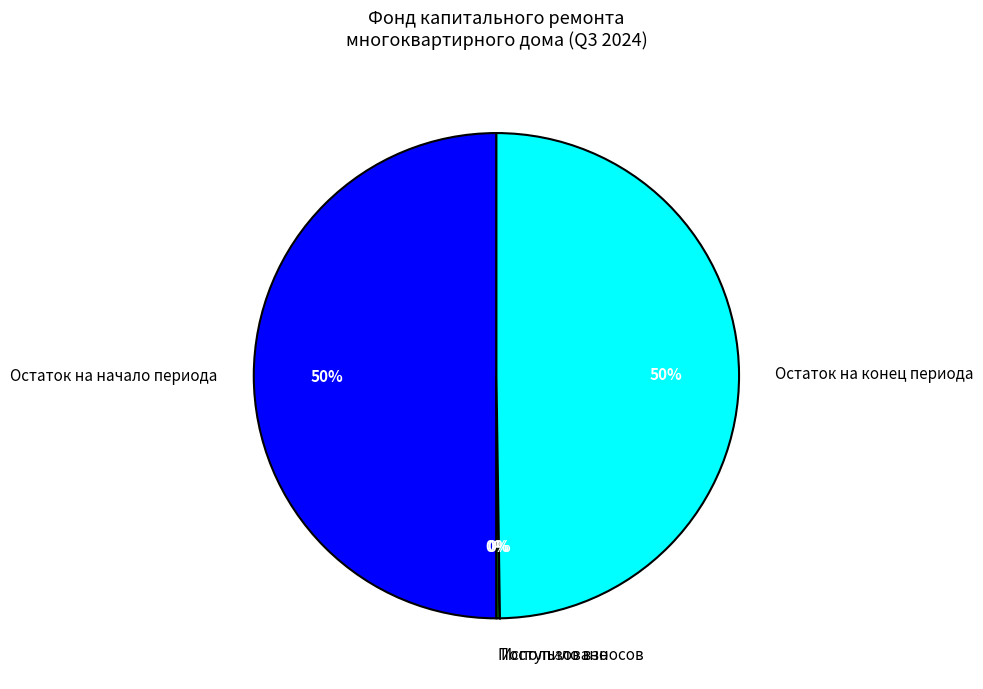

To the nearest percent, what is the difference between the largest and smallest slice percentages?

50%